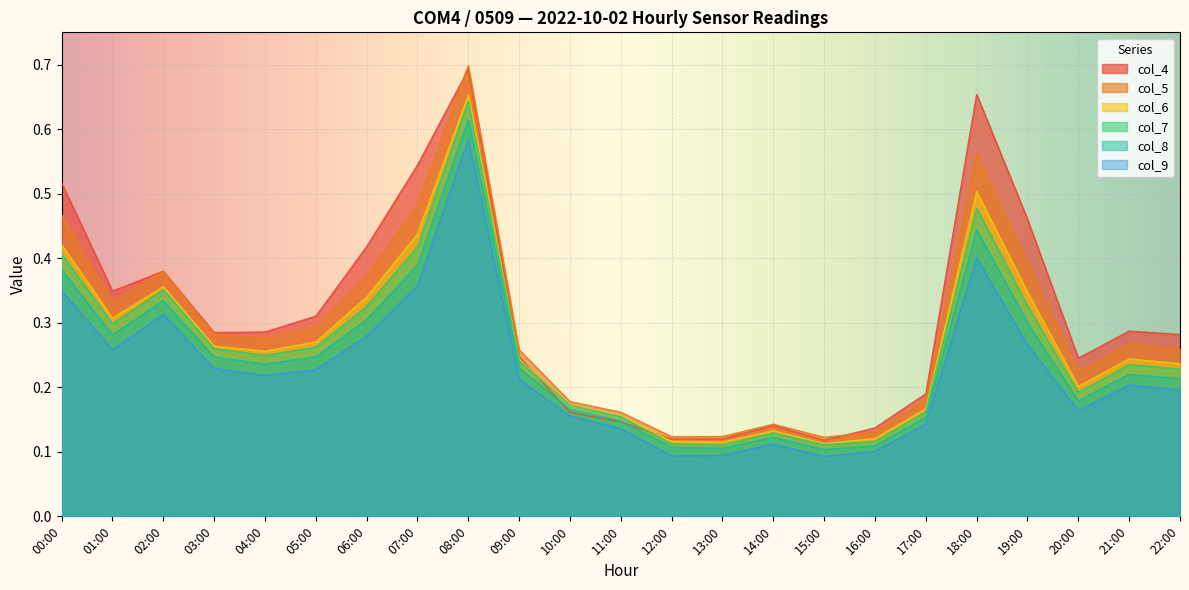

True or false: col_7 and col_9 cross at least once.

False